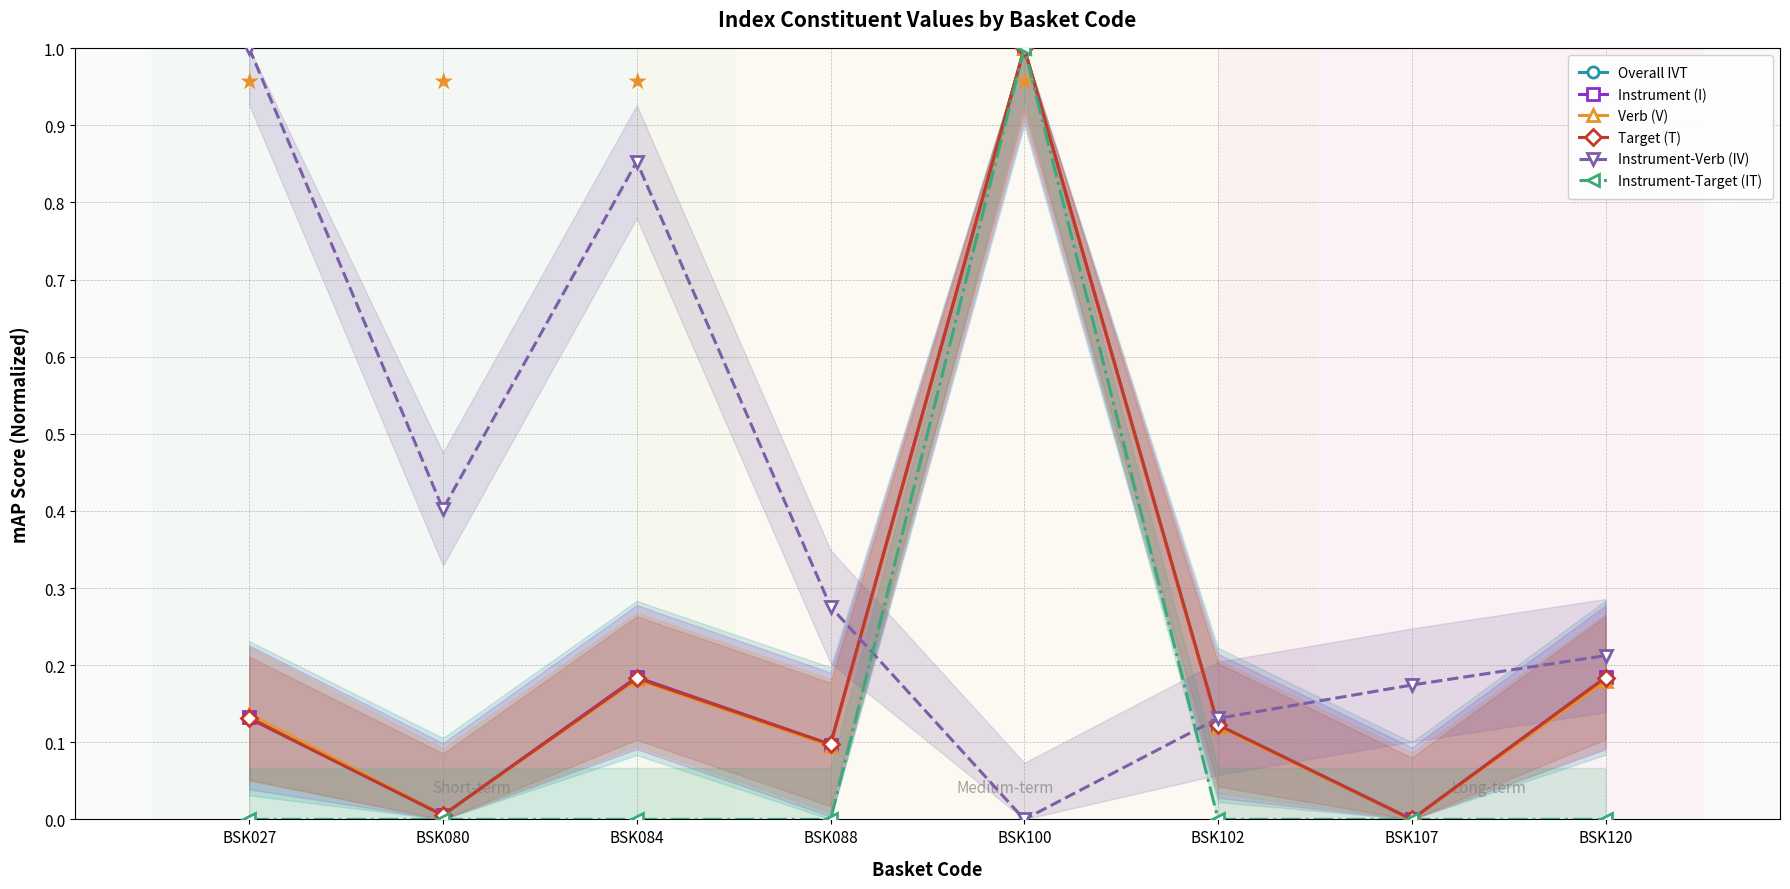

Count the number of data series in this chart.

6